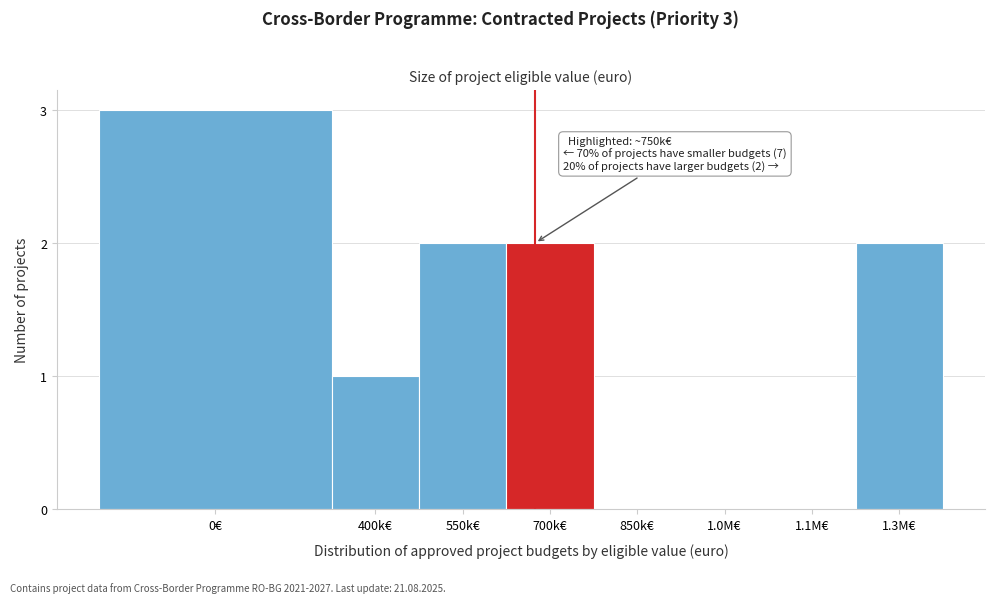

Reading right to left, transcribe all the data shown in this chart.

1.3M€=2	1.1M€=0	1.0M€=0	850k€=0	700k€=2	550k€=2	400k€=1	0€=3